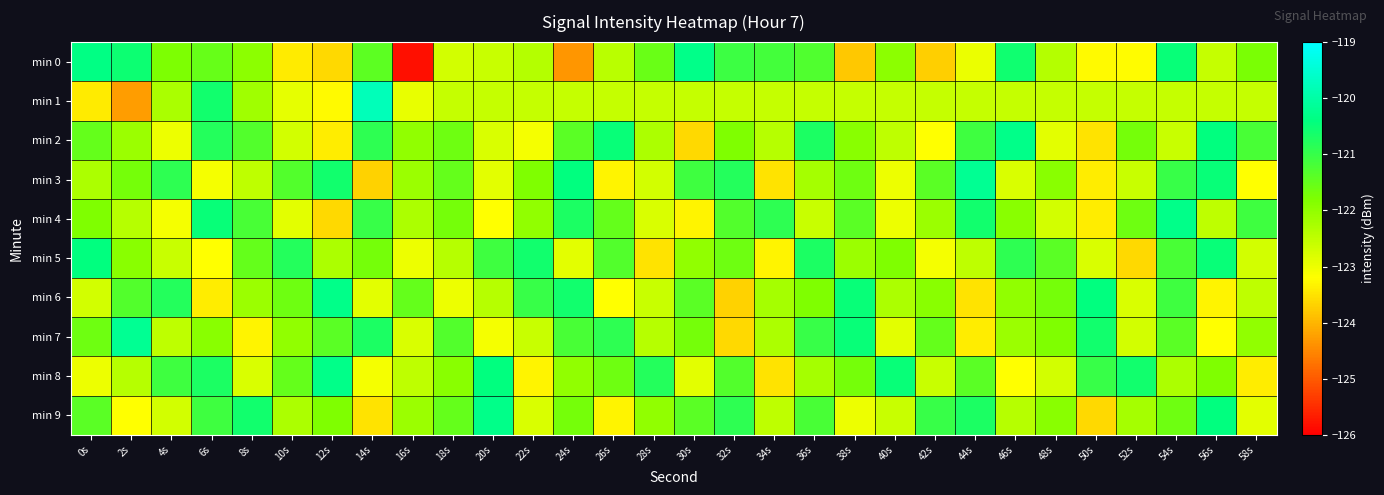

Rank the series at 0s from highest to lowest value.

min 0, min 5, min 9, min 2, min 7, min 4, min 3, min 6, min 8, min 1